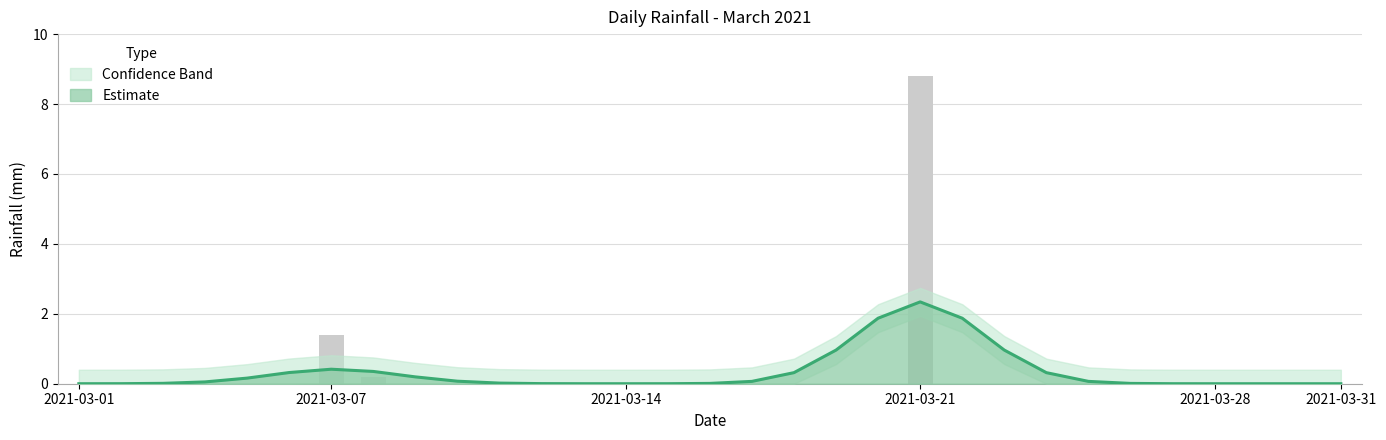

Rank the categories by value from lowest to highest.

2021-03-01, 2021-03-02, 2021-03-03, 2021-03-04, 2021-03-05, 2021-03-06, 2021-03-09, 2021-03-10, 2021-03-11, 2021-03-12, 2021-03-13, 2021-03-14, 2021-03-15, 2021-03-16, 2021-03-17, 2021-03-18, 2021-03-19, 2021-03-20, 2021-03-22, 2021-03-23, 2021-03-24, 2021-03-25, 2021-03-26, 2021-03-27, 2021-03-28, 2021-03-29, 2021-03-30, 2021-03-31, 2021-03-08, 2021-03-07, 2021-03-21